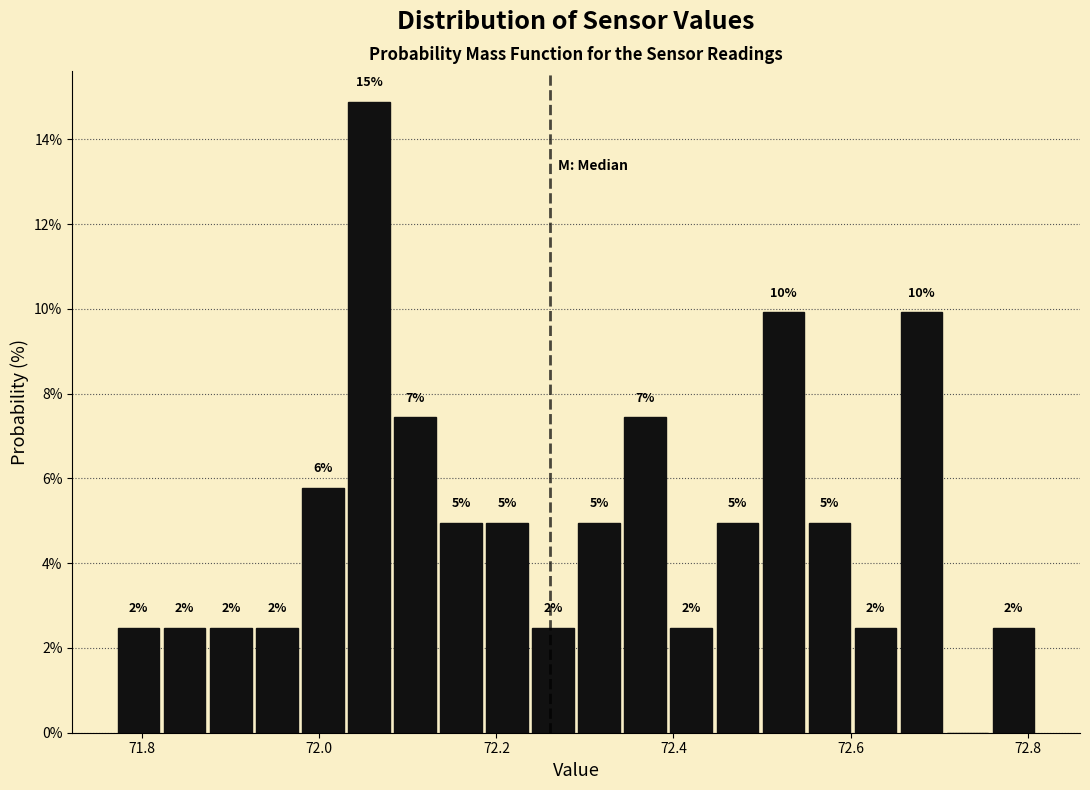

Around what value on the x-axis is the tallest bar? Give the approximate position of its centre, as read against the axis.

72.06